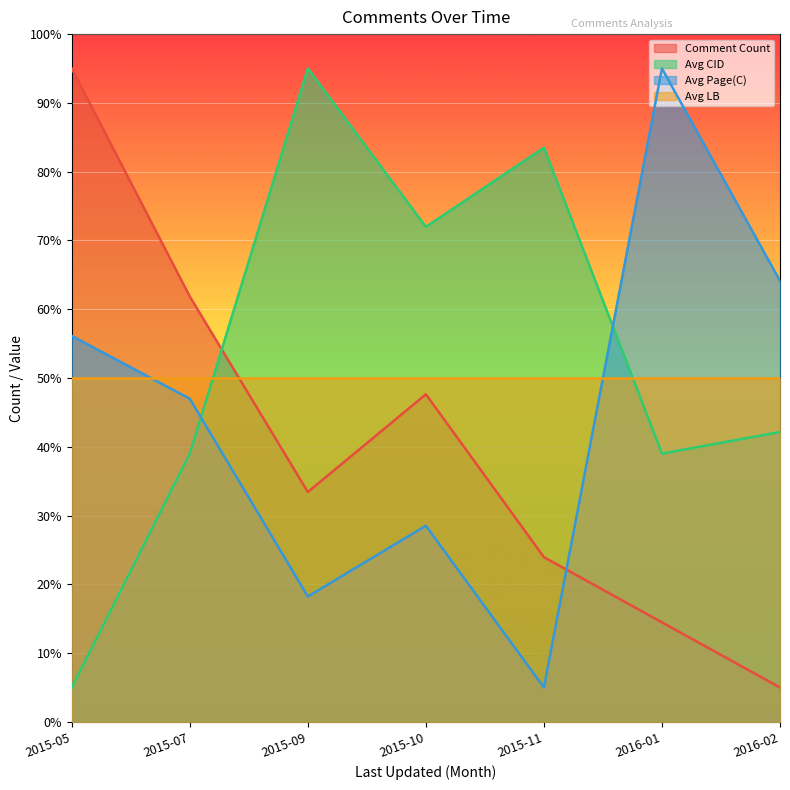

What is the difference between the highest and lowest values at 2016-01?

80.5